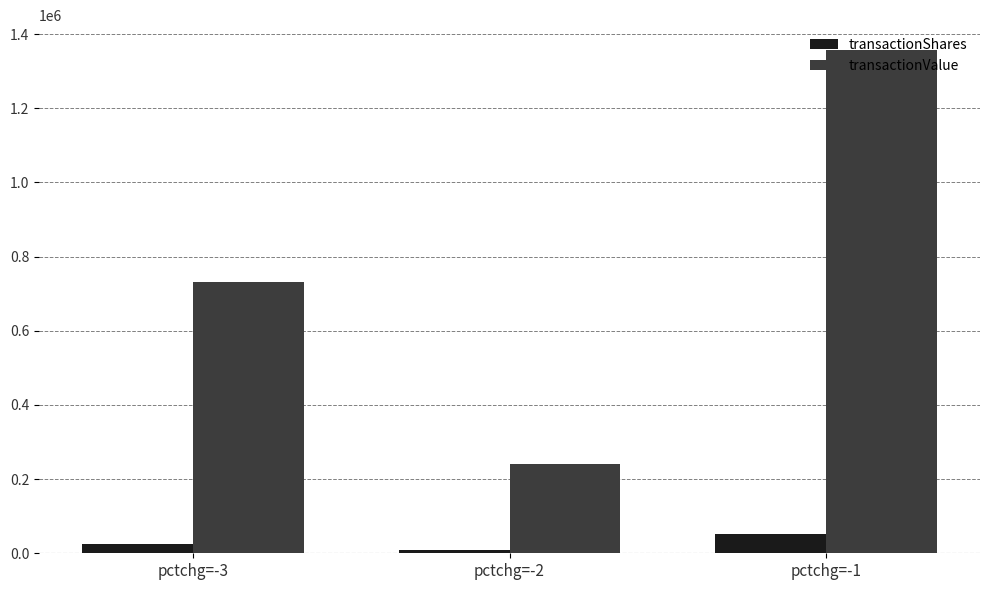

Which series has the largest range (max minus min)?

transactionValue